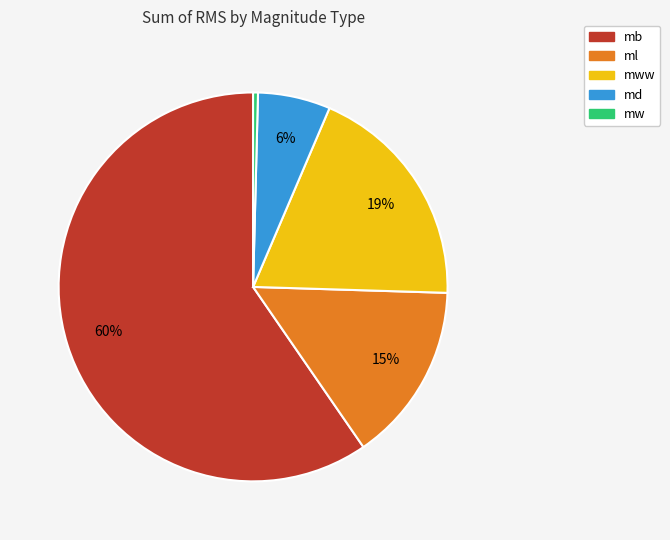

Rank the categories by value from lowest to highest.

mw, md, ml, mww, mb